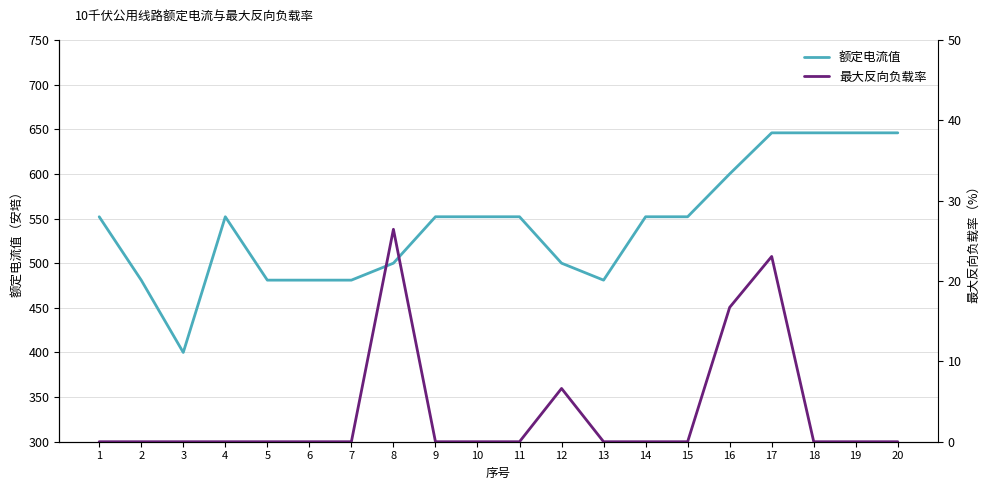

What are all the series names shown in the legend?

额定电流值, 最大反向负载率